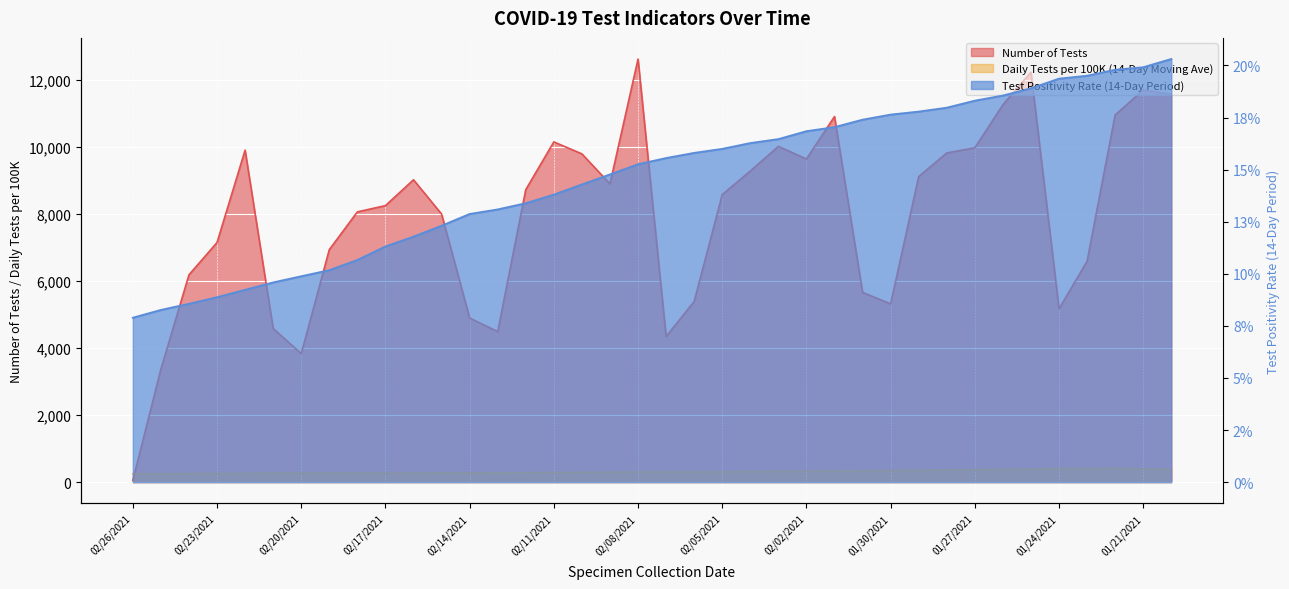

True or false: Test Positivity Rate (14-Day Period) and Daily Tests per 100K (14-Day Moving Ave) intersect in this chart.

False